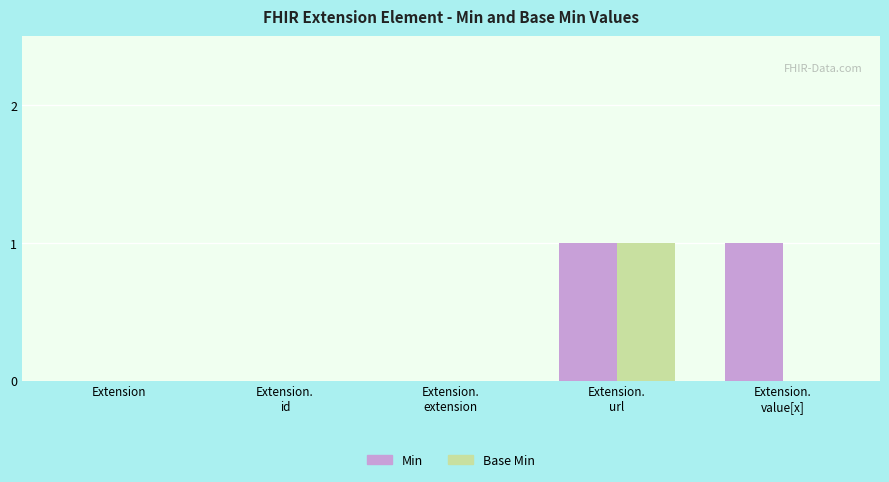

Reading left to right, transcribe all the data shown in this chart.

Min: Extension=0	Extension.
id=0	Extension.
extension=0	Extension.
url=1	Extension.
value[x]=1
Base Min: Extension=0	Extension.
id=0	Extension.
extension=0	Extension.
url=1	Extension.
value[x]=0